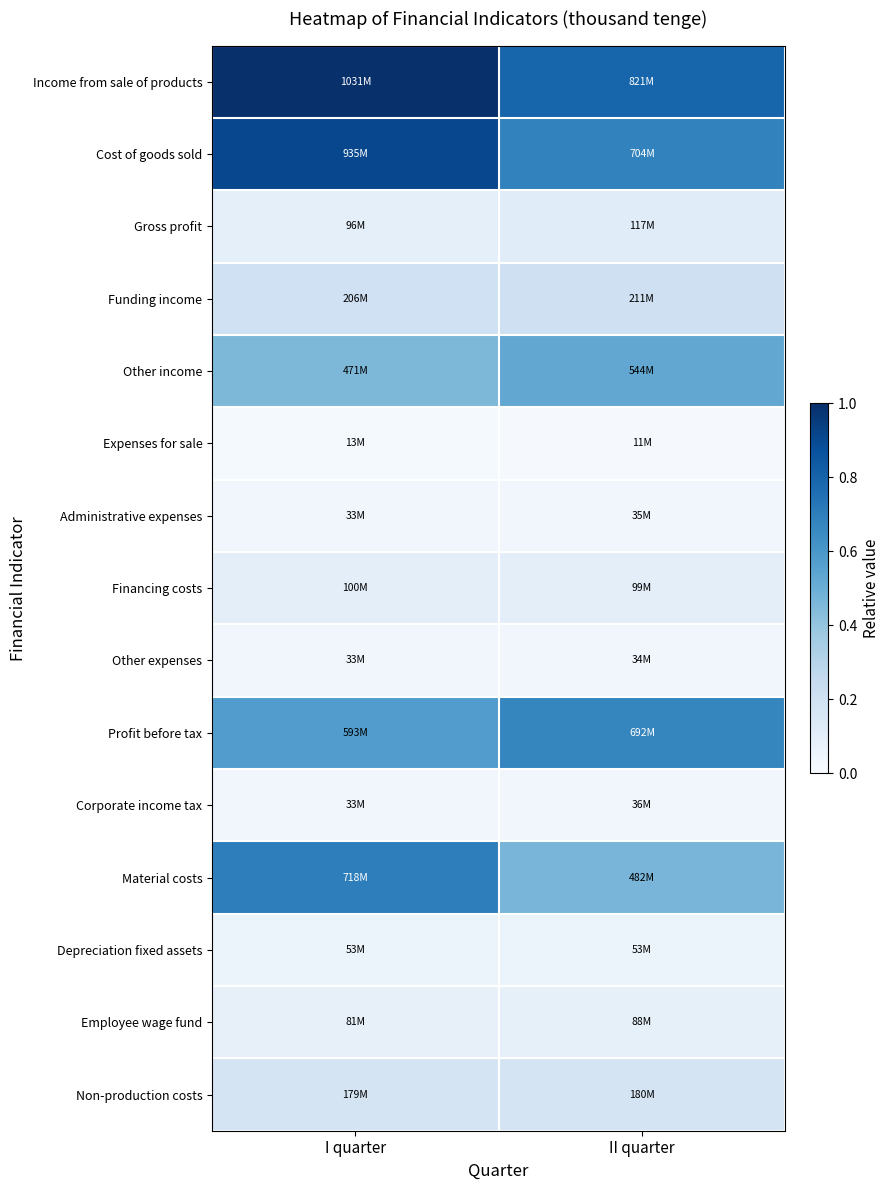

At which category is the sum across all series the highest?

I quarter